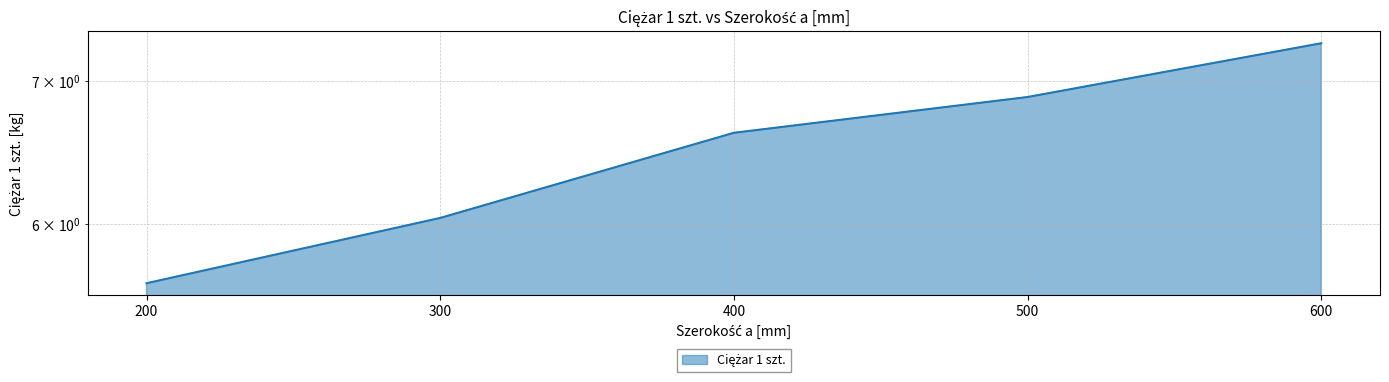

What is the change in value from 200 to 300?

+0.4